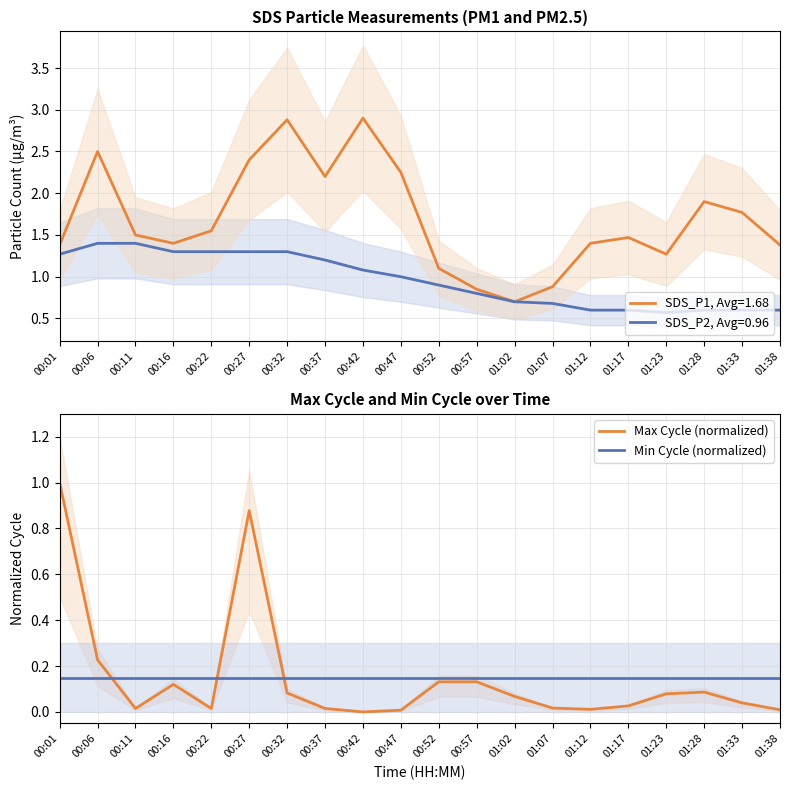

What is the label of the 8th point from the right?

01:02